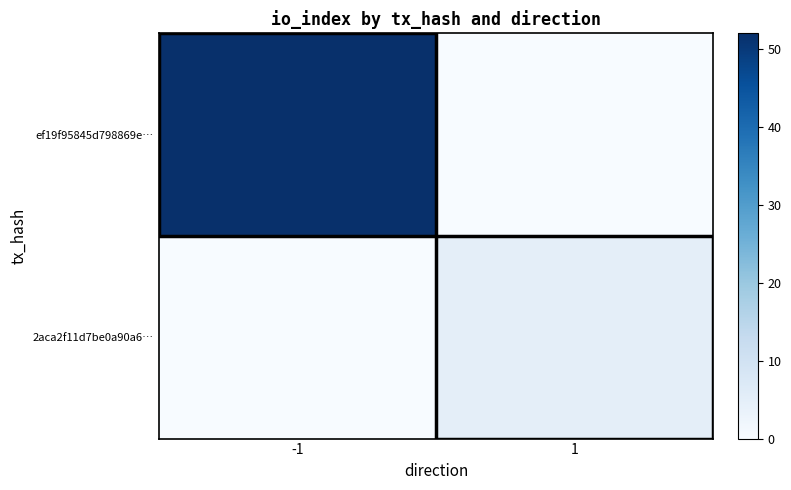

Which has a higher value, 1 or -1?

-1